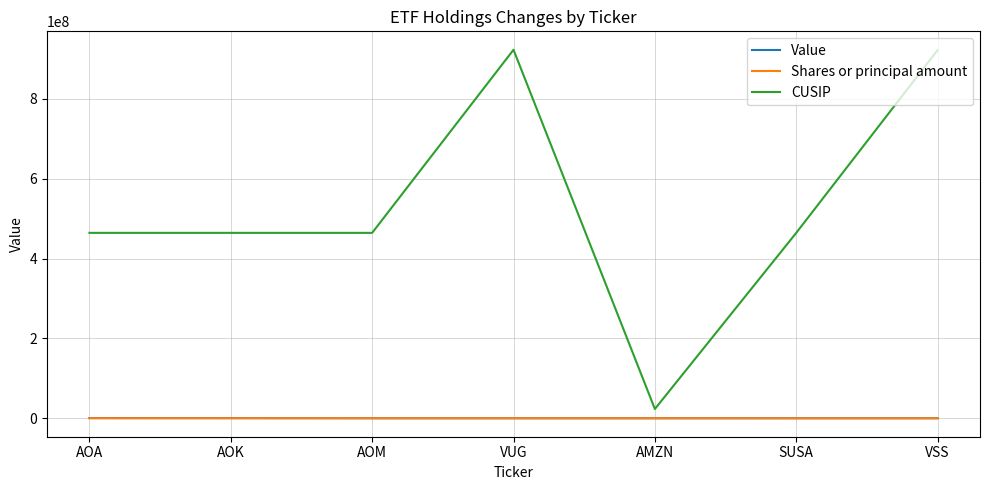

What is the total value across all series at AOA?

464705696